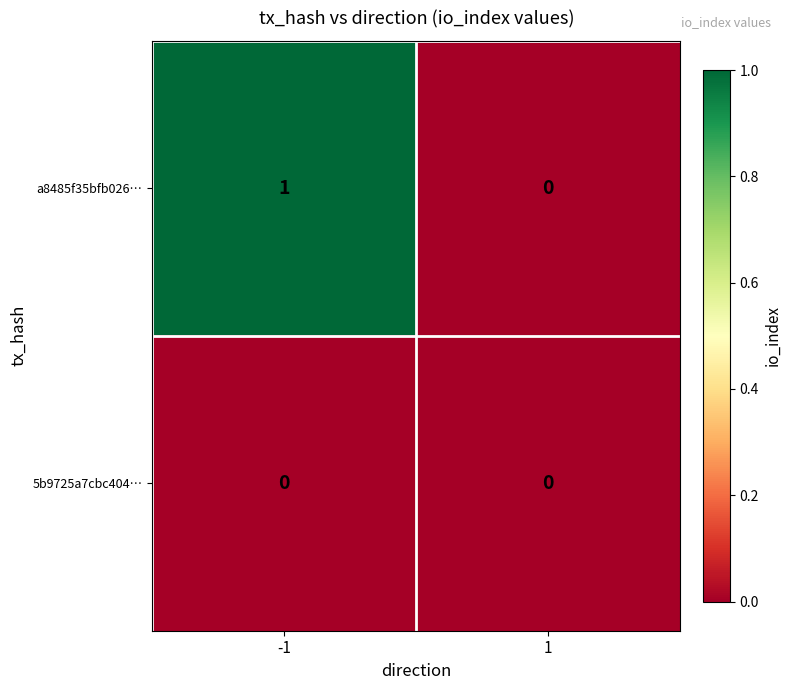

List the series in order of their peak value, lowest first.

5b9725a7cbc404…, a8485f35bfb026…